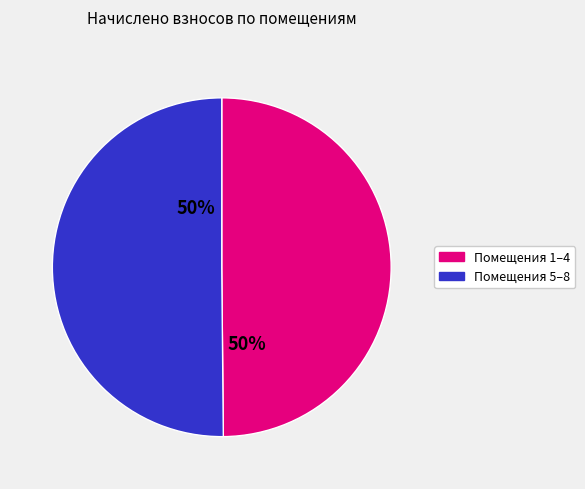

To the nearest percent, what is the average slice percentage?

50%